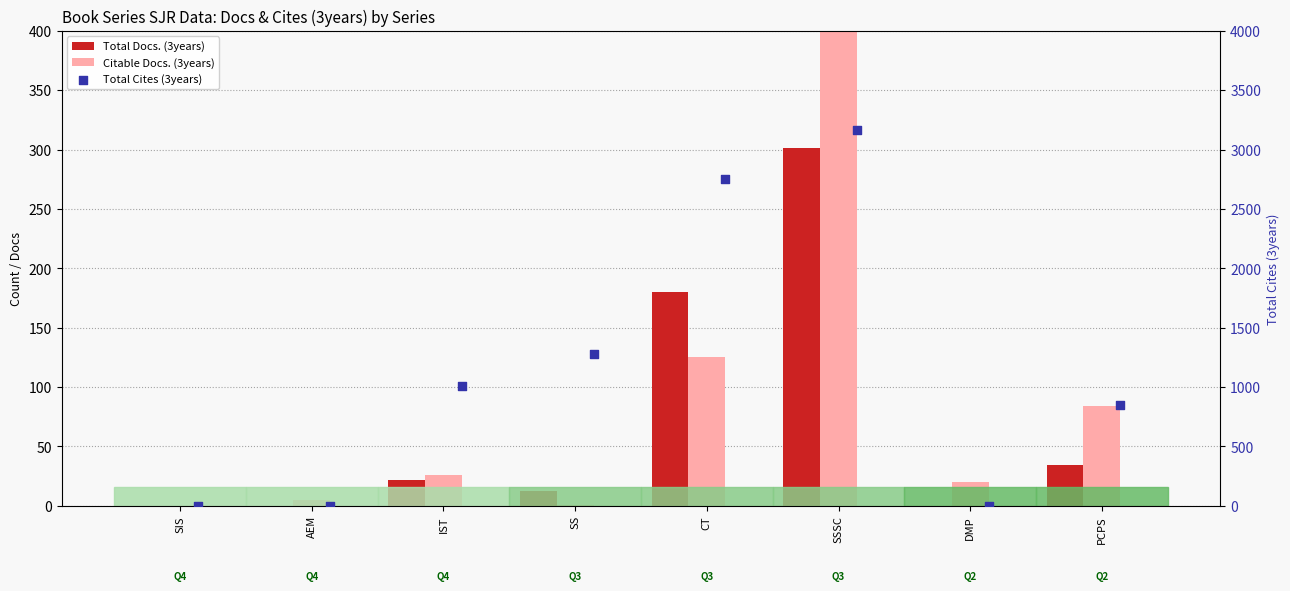

Which series has the largest total across all categories?

Total Cites (3years)